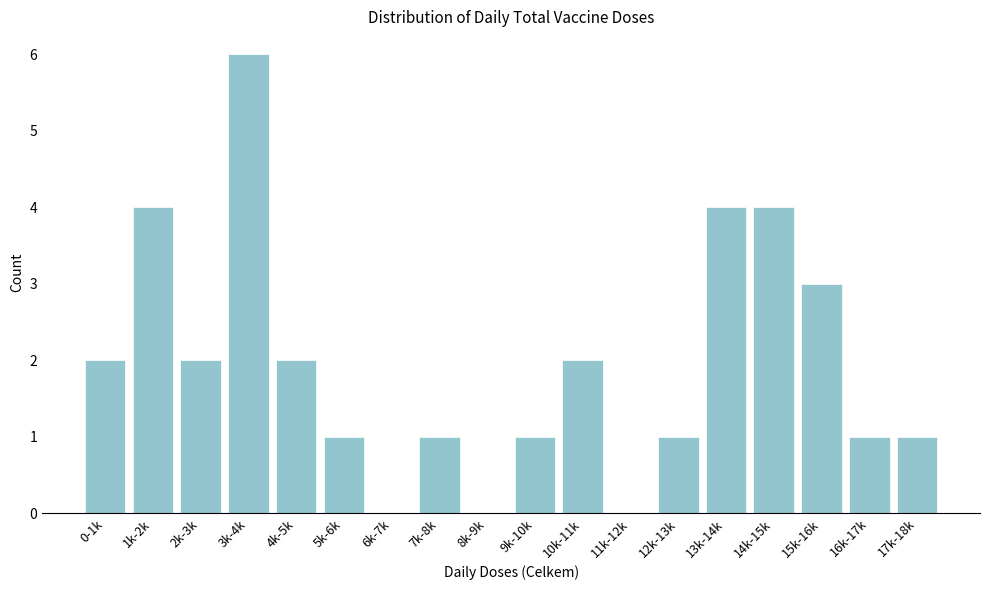

Reading left to right, transcribe all the data shown in this chart.

0-1k=2	1k-2k=4	2k-3k=2	3k-4k=6	4k-5k=2	5k-6k=1	6k-7k=0	7k-8k=1	8k-9k=0	9k-10k=1	10k-11k=2	11k-12k=0	12k-13k=1	13k-14k=4	14k-15k=4	15k-16k=3	16k-17k=1	17k-18k=1